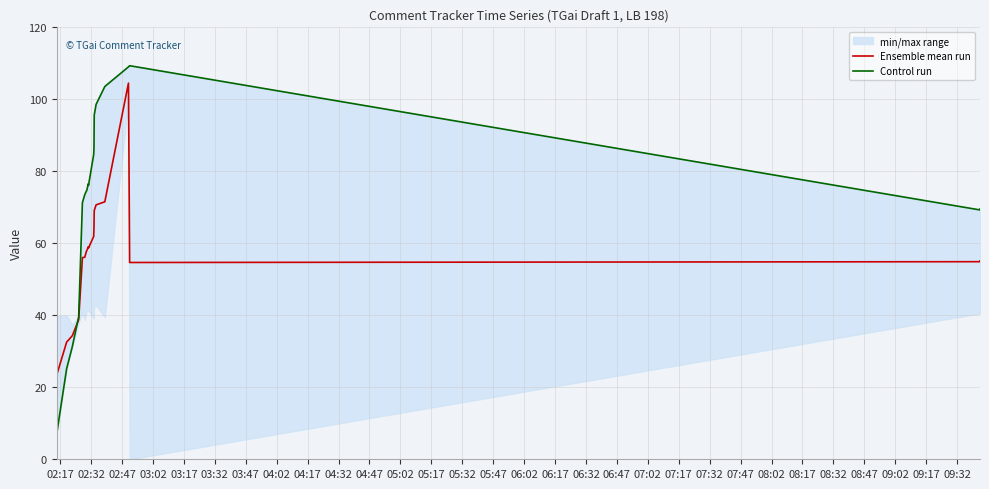

What position from the left is 04:47?

11